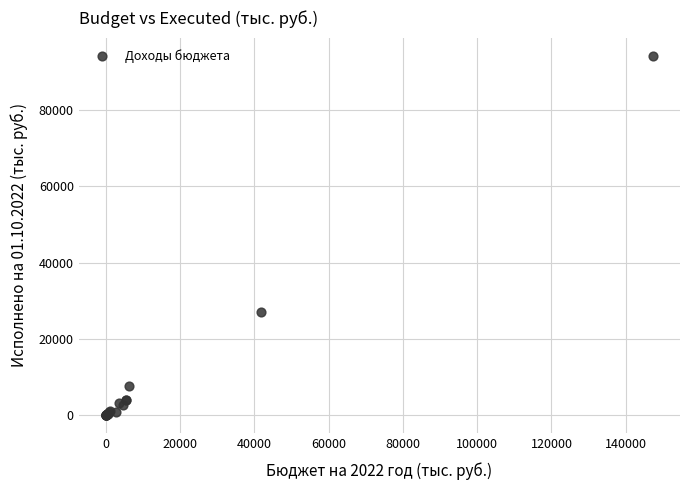

What Y value in the scatter plot is closest to 47133?

27021.5